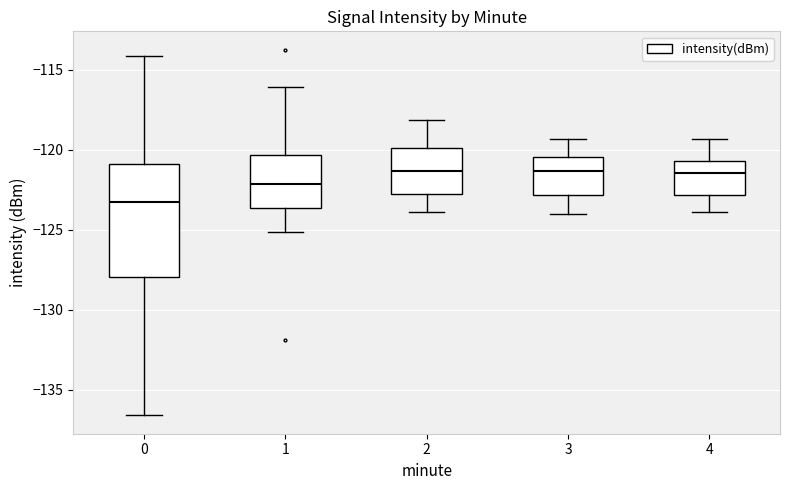

Reading left to right, read every box against the y-axis: the position of its median line, the range the box covers, and the ends of its whiskers. The values are not printed on the chart, so give them approximately, as read against the axis.

0: median -123.5, box -128.0 to -121.0, whiskers -136.5 to -114.0
1: median -122.0, box -123.5 to -120.5, whiskers -125.0 to -116.0
2: median -121.5, box -123.0 to -120.0, whiskers -124.0 to -118.0
3: median -121.5, box -123.0 to -120.5, whiskers -124.0 to -119.5
4: median -121.5, box -123.0 to -120.5, whiskers -124.0 to -119.5